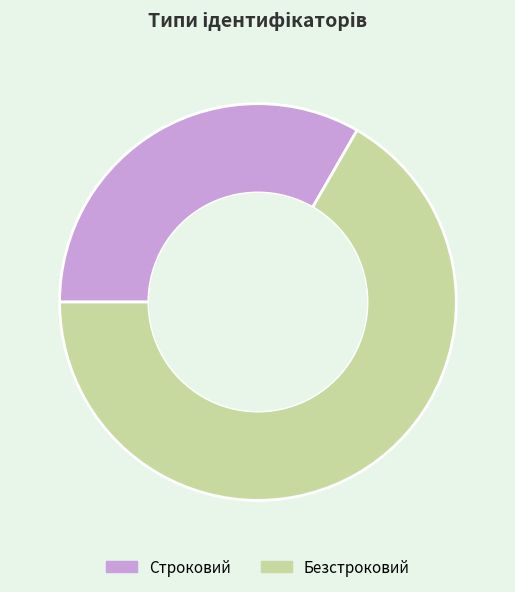

Which has a higher value, Безстроковий or Строковий?

Безстроковий